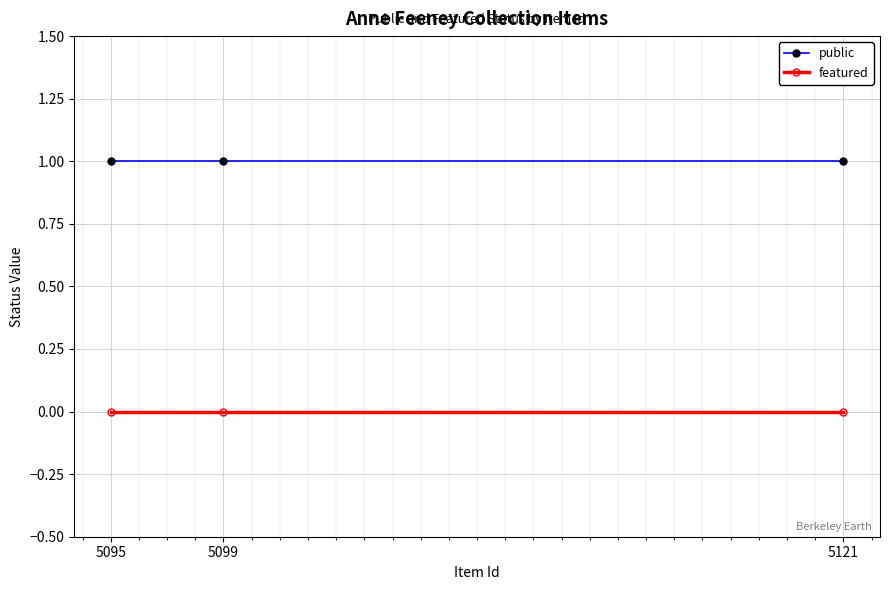

List the series in order of their overall mean, highest first.

public, featured